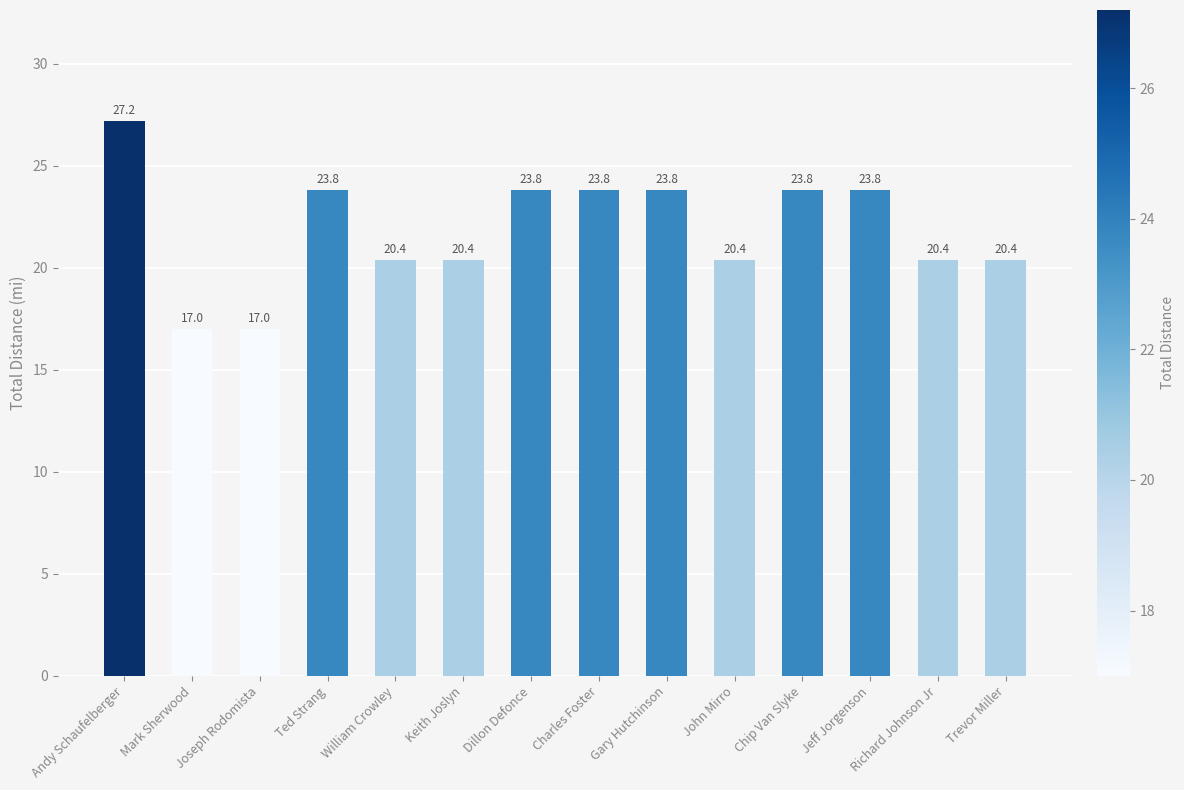

What is the value of the 4th bar from the left?

23.8